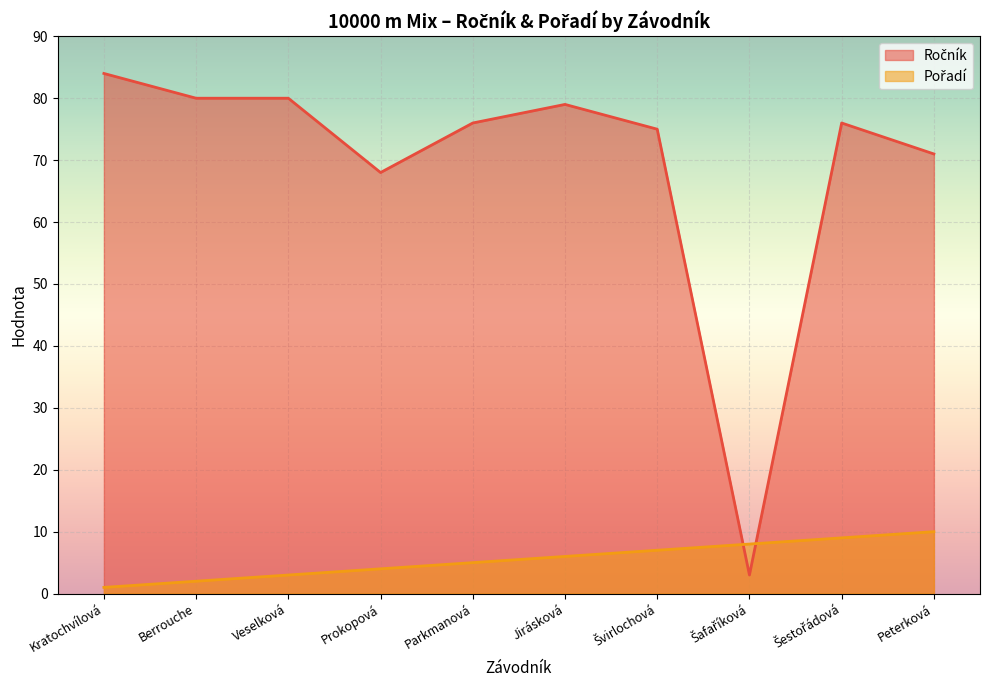

Rank the series by their average value, from highest to lowest.

Ročník, Pořadí